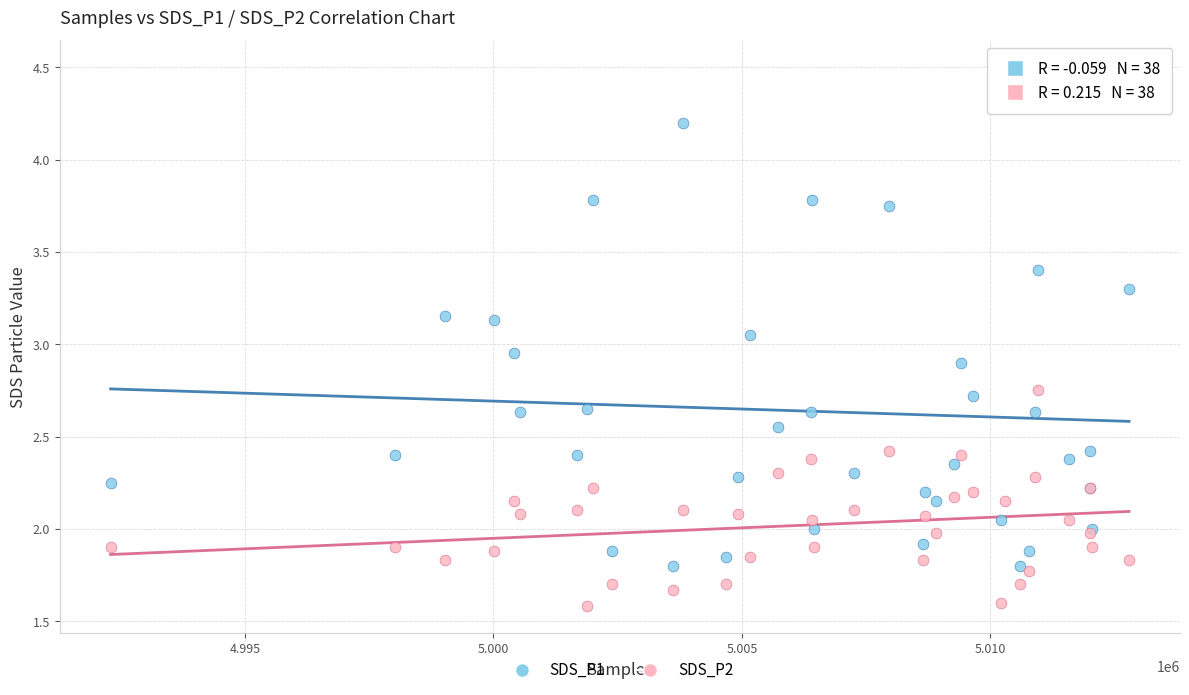

What are all the series names shown in the legend?

SDS_P1, SDS_P2